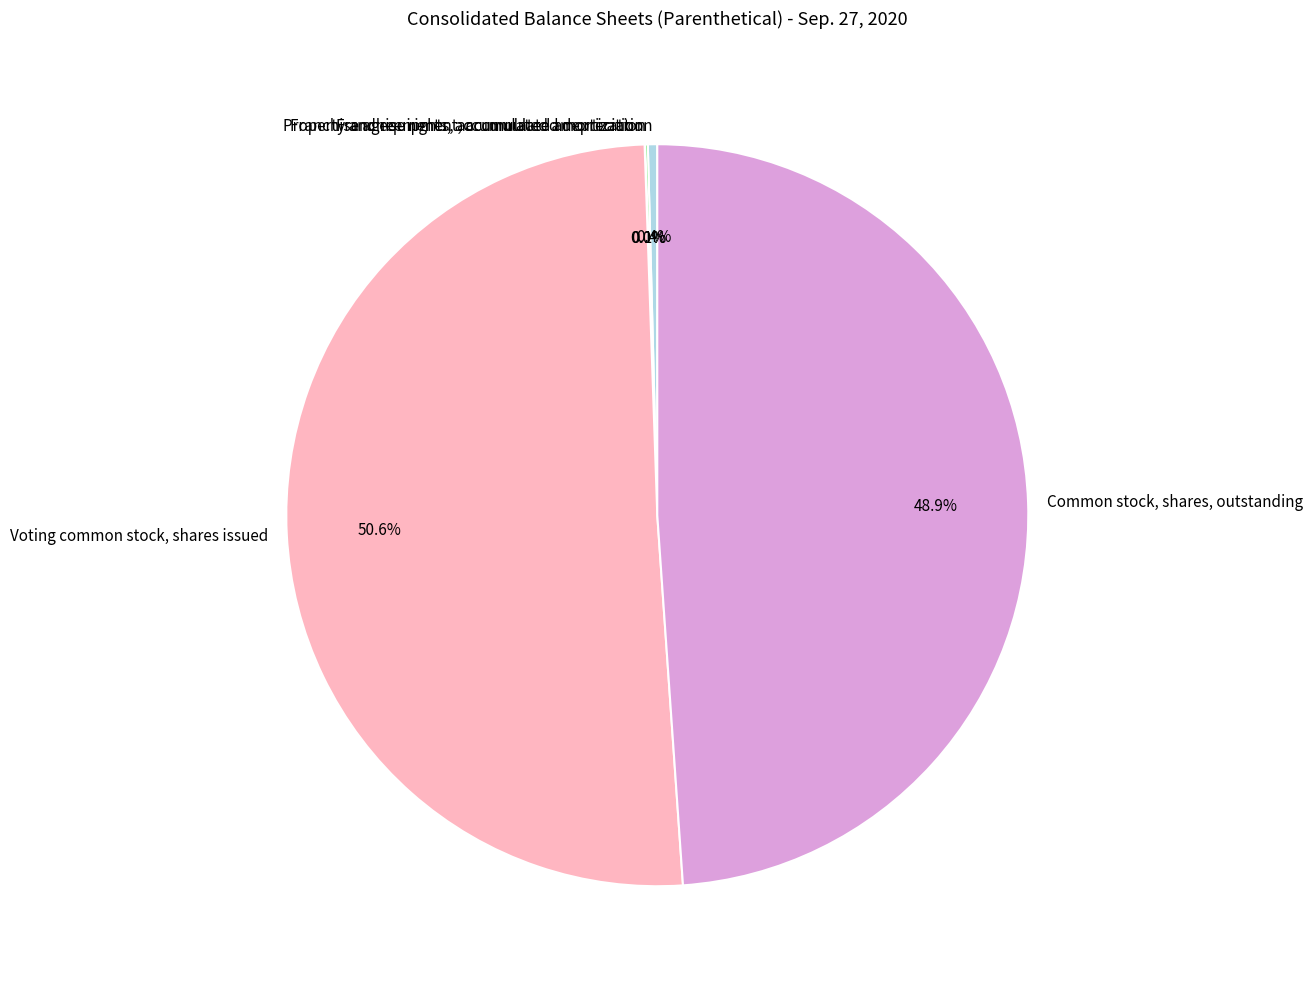

What is the majority slice?

Voting common stock, shares issued